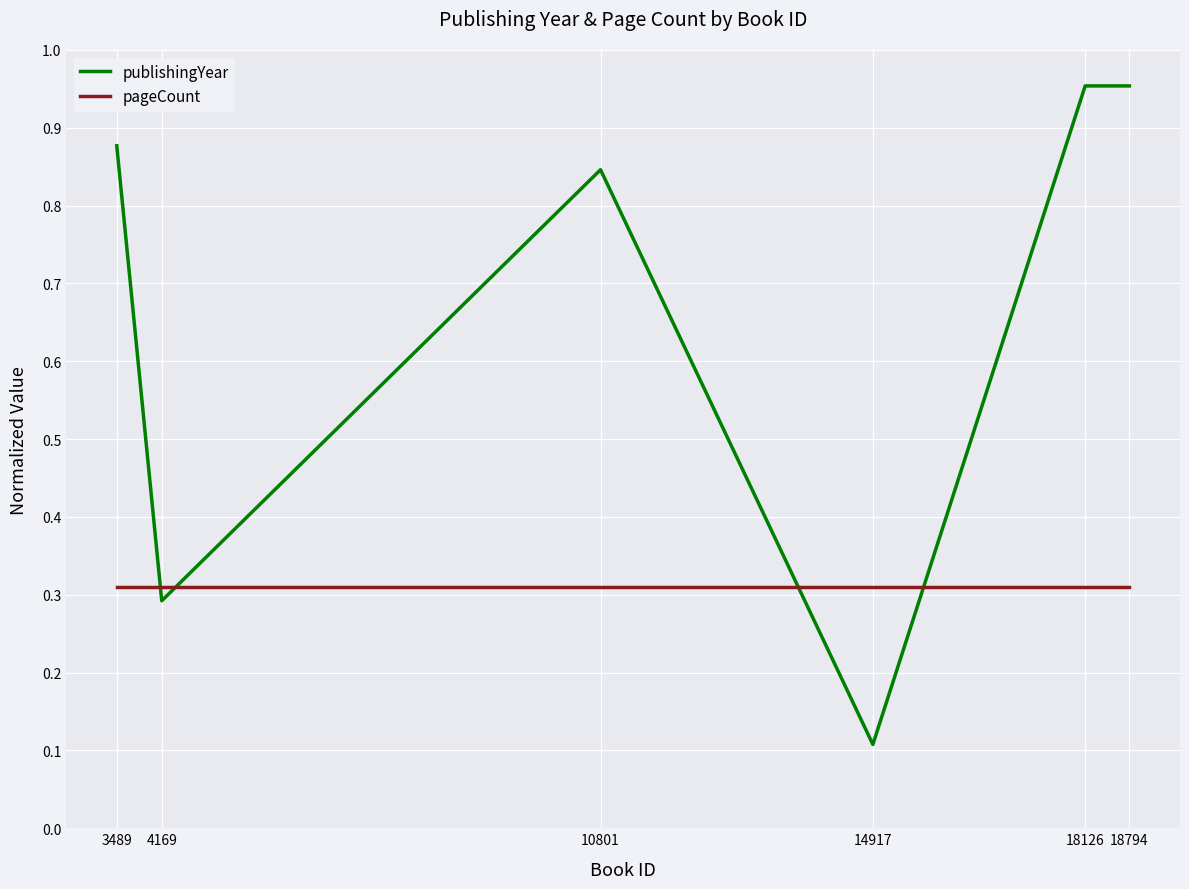

Which series has the largest total across all categories?

publishingYear